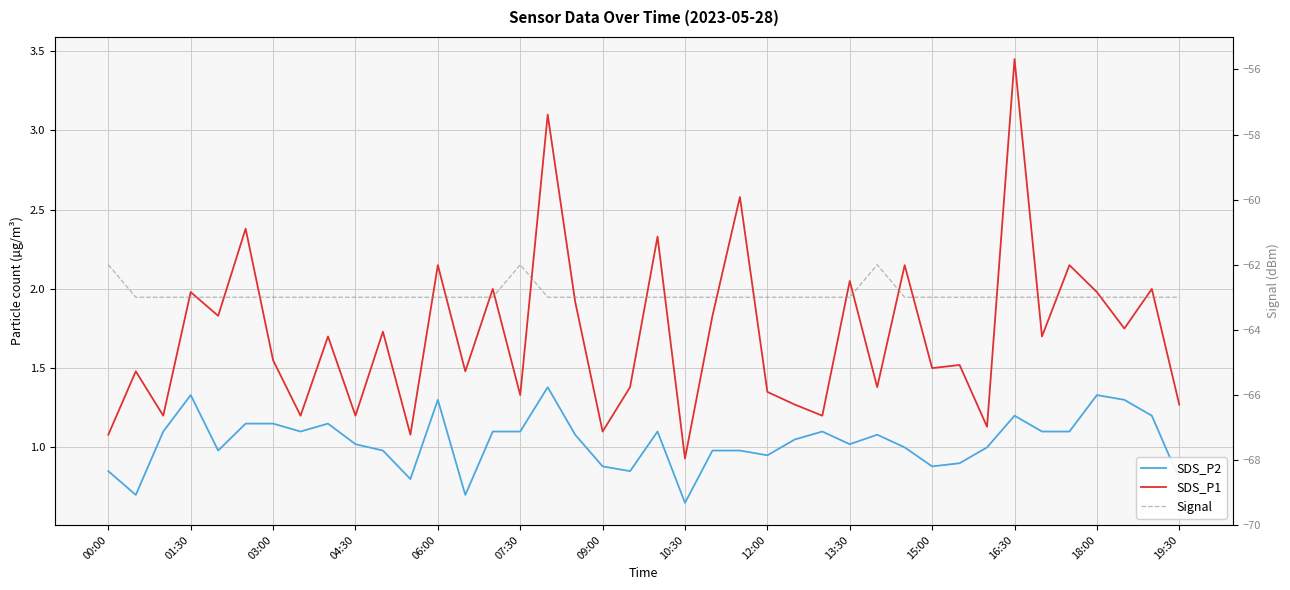

Between 28 and 38, which series saw the biggest shift?

Signal